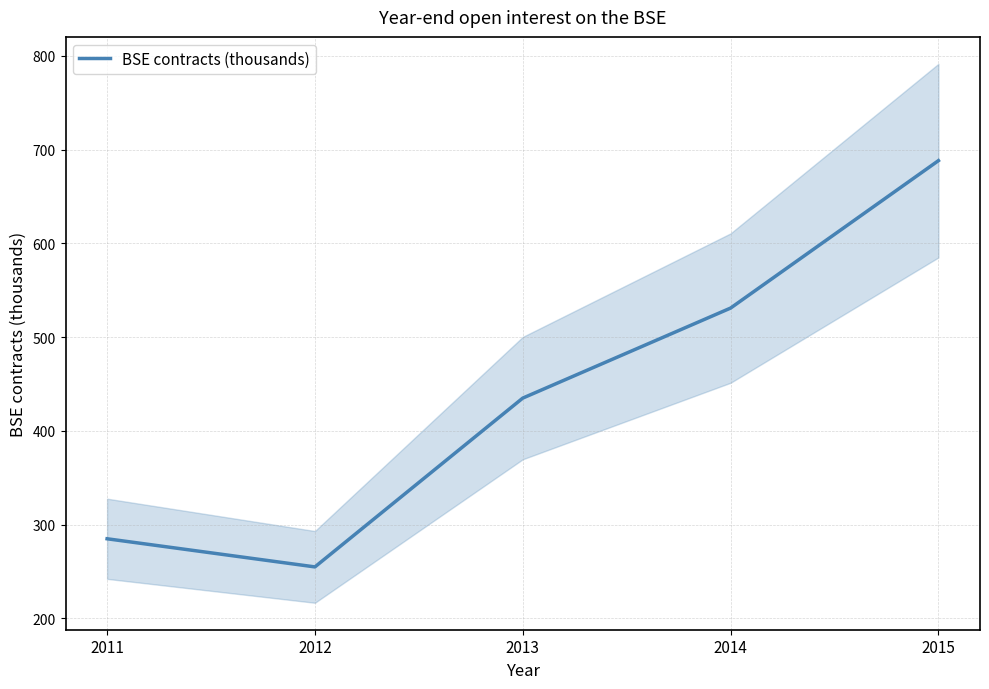

Count the number of values greater than 435.

2